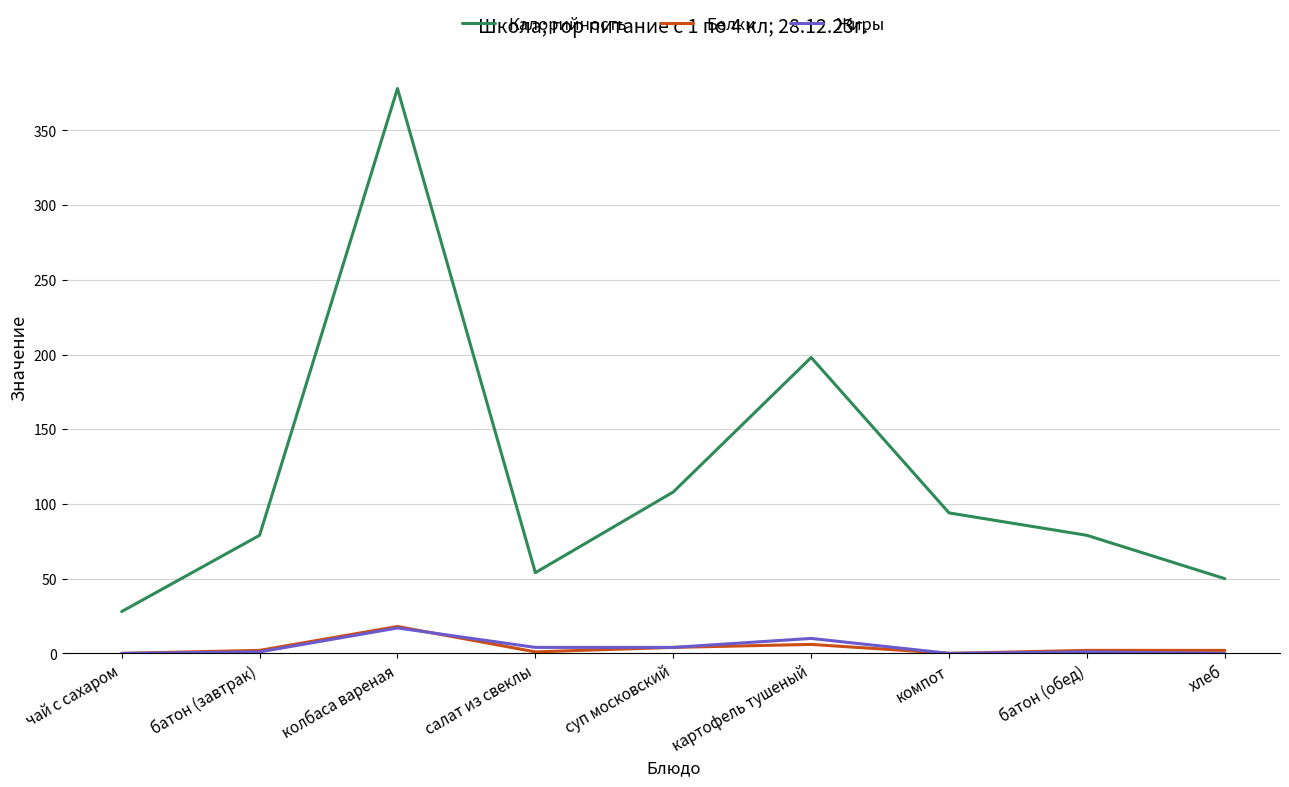

True or false: Белки and Калорийность cross at least once.

False